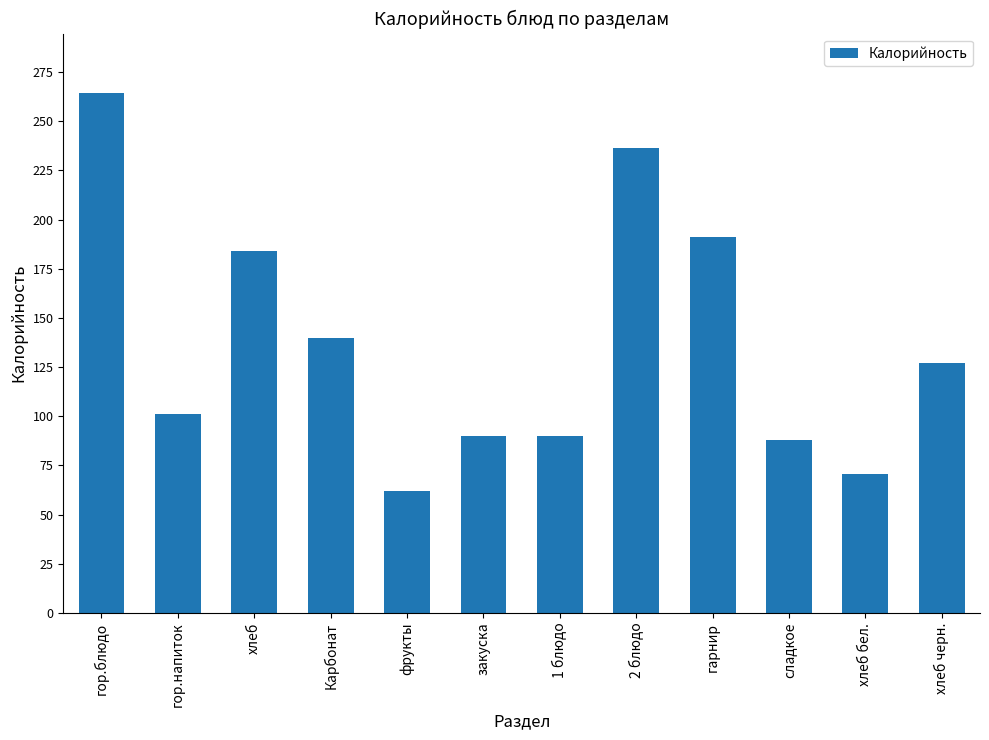

What is the minimum value shown in the chart?

62.0